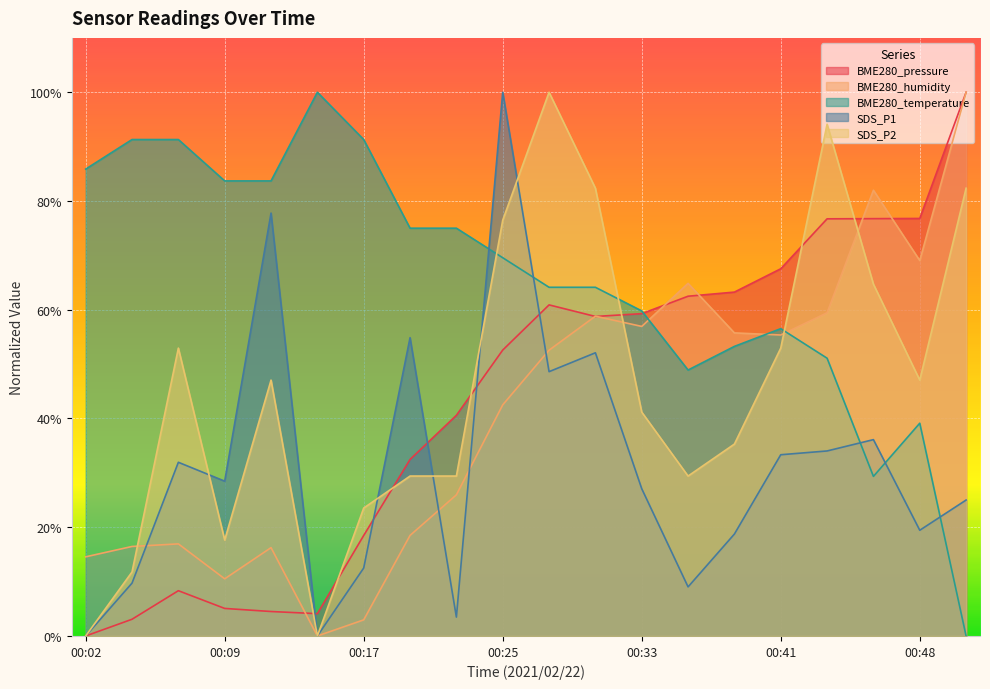

Reading left to right, transcribe all the data shown in this chart.

BME280_pressure: 0.0	0.0	0.1	0.1	0.0	0.0	0.2	0.3	0.4	0.5	0.6	0.6	0.6	0.6	0.6	0.7	0.8	0.8	0.8	1.0
BME280_humidity: 0.1	0.2	0.2	0.1	0.2	0.0	0.0	0.2	0.3	0.4	0.5	0.6	0.6	0.6	0.6	0.6	0.6	0.8	0.7	1.0
BME280_temperature: 0.9	0.9	0.9	0.8	0.8	1.0	0.9	0.7	0.7	0.7	0.6	0.6	0.6	0.5	0.5	0.6	0.5	0.3	0.4	0.0
SDS_P1: 0.0	0.1	0.3	0.3	0.8	0.0	0.1	0.5	0.0	1.0	0.5	0.5	0.3	0.1	0.2	0.3	0.3	0.4	0.2	0.2
SDS_P2: 0.0	0.1	0.5	0.2	0.5	0.0	0.2	0.3	0.3	0.8	1.0	0.8	0.4	0.3	0.4	0.5	0.9	0.6	0.5	0.8